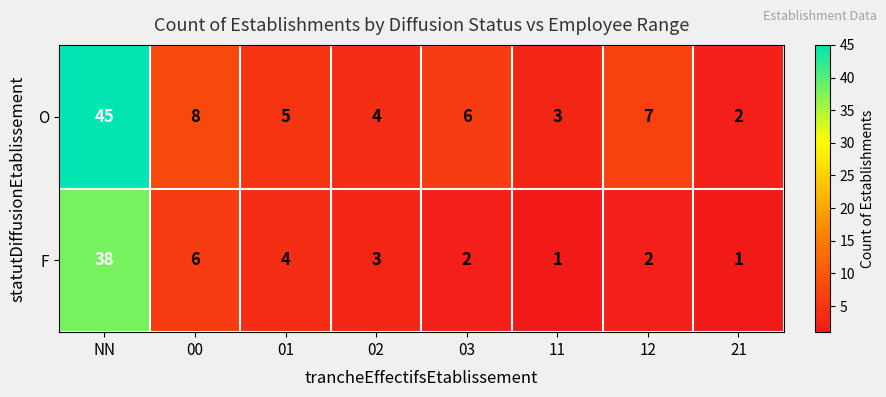

Which series changed the most between 00 and 02?

O